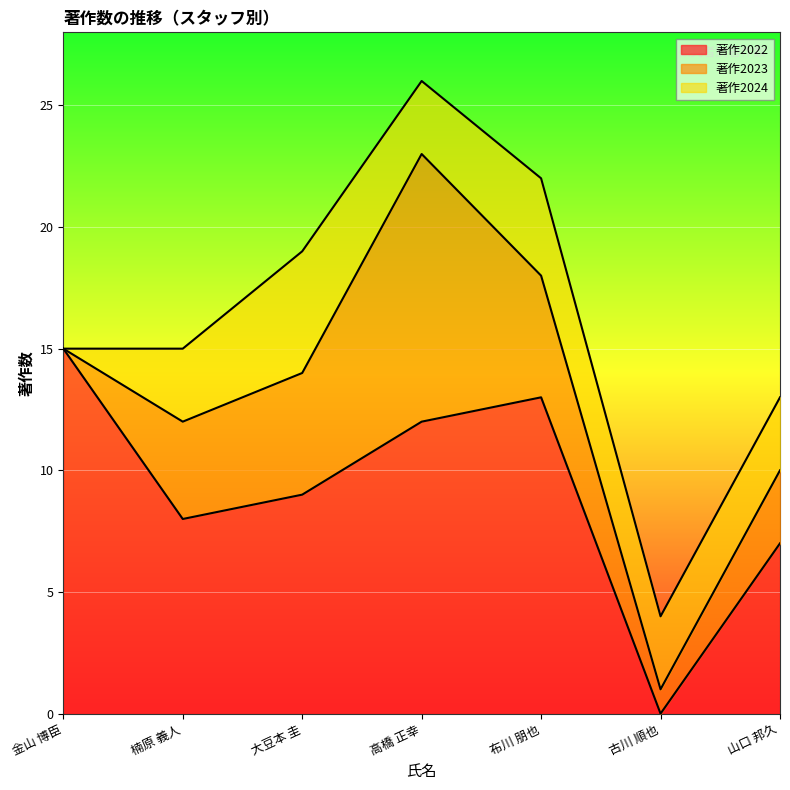

Is it true that 著作2023 equals 1 at 古川 順也?

False